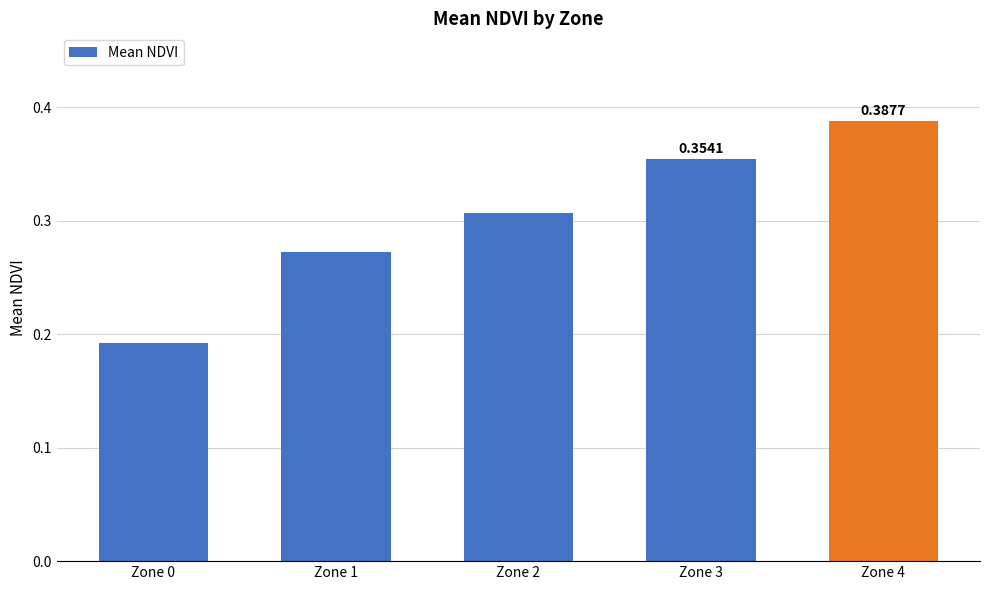

Rank the categories by value from highest to lowest.

Zone 4, Zone 3, Zone 2, Zone 1, Zone 0